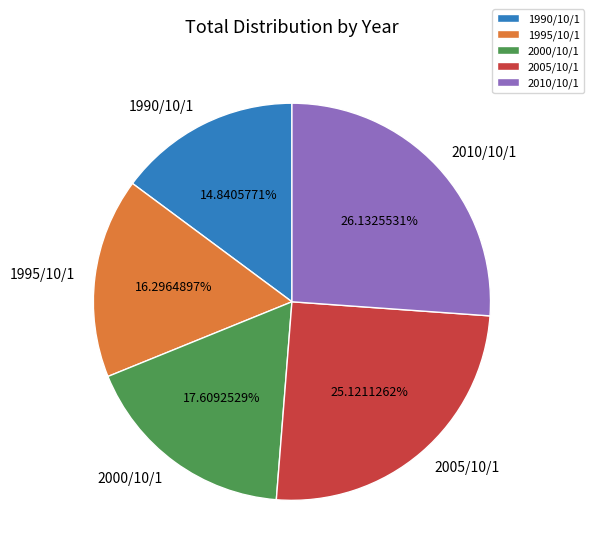

To the nearest percent, what is the average slice percentage?

20%